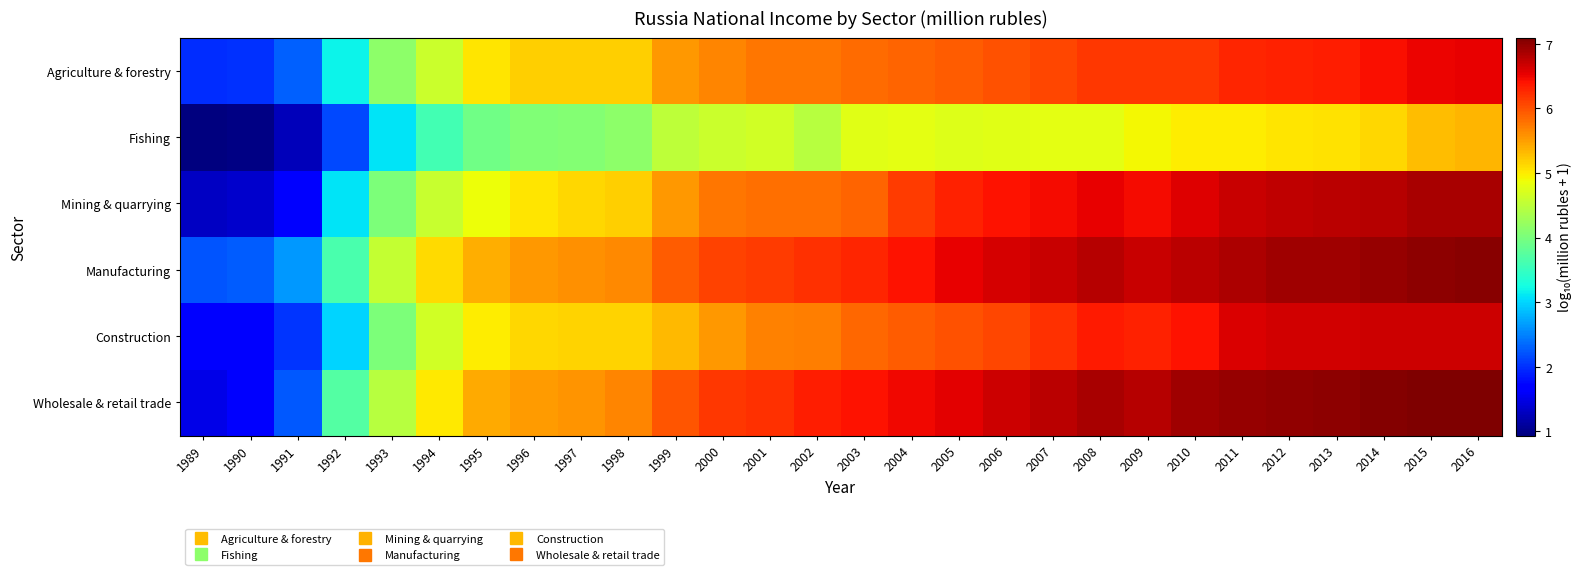

Which series has the largest range (max minus min)?

Wholesale & retail trade